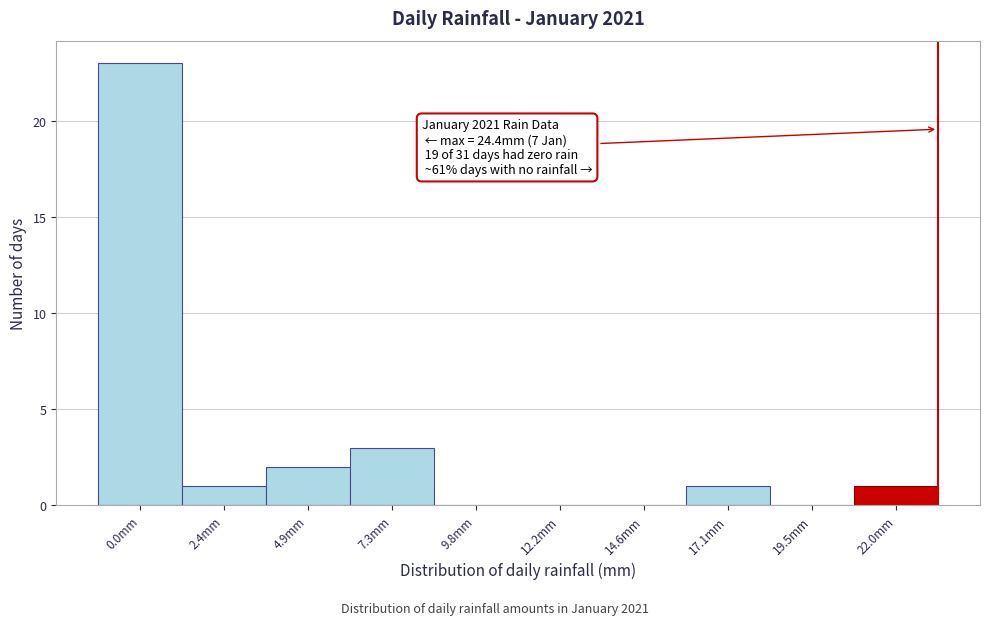

Reading left to right, what are all the values shown in this chart?

0.0mm=23	2.4mm=1	4.9mm=2	7.3mm=3	9.8mm=0	12.2mm=0	14.6mm=0	17.1mm=1	19.5mm=0	22.0mm=1